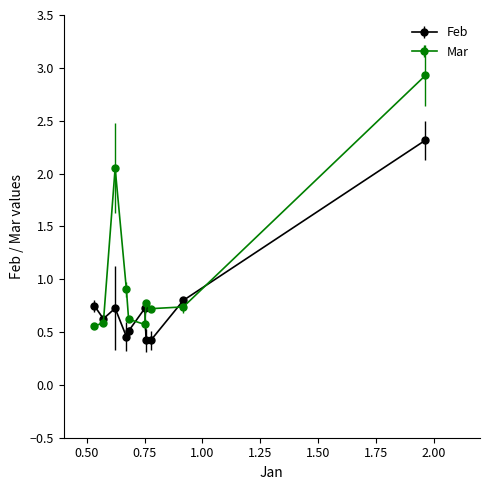

Which series has the largest total across all categories?

Mar